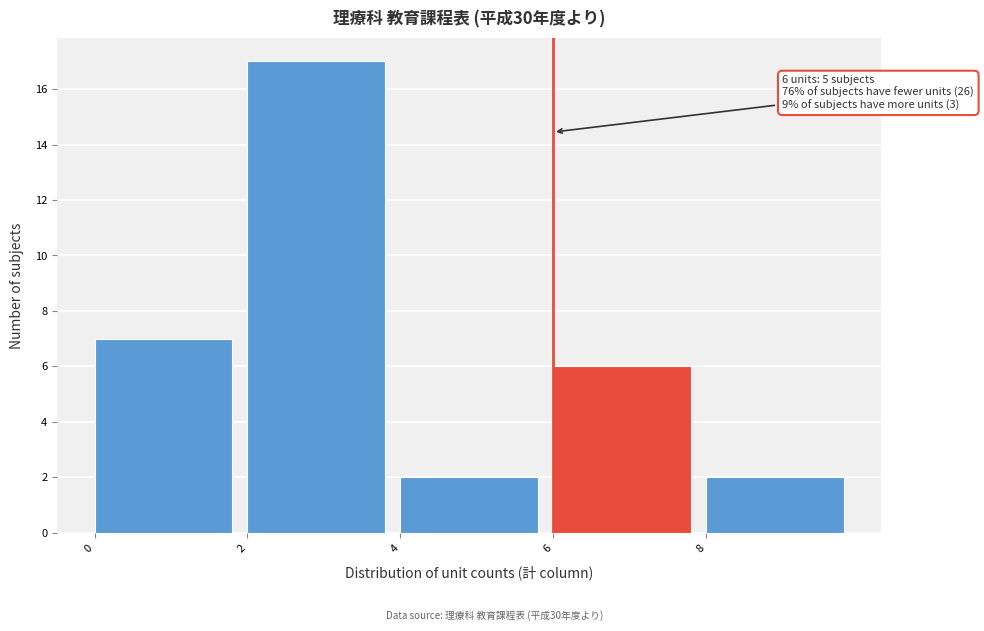

Which range on the x-axis has the tallest bar?

2 to 4